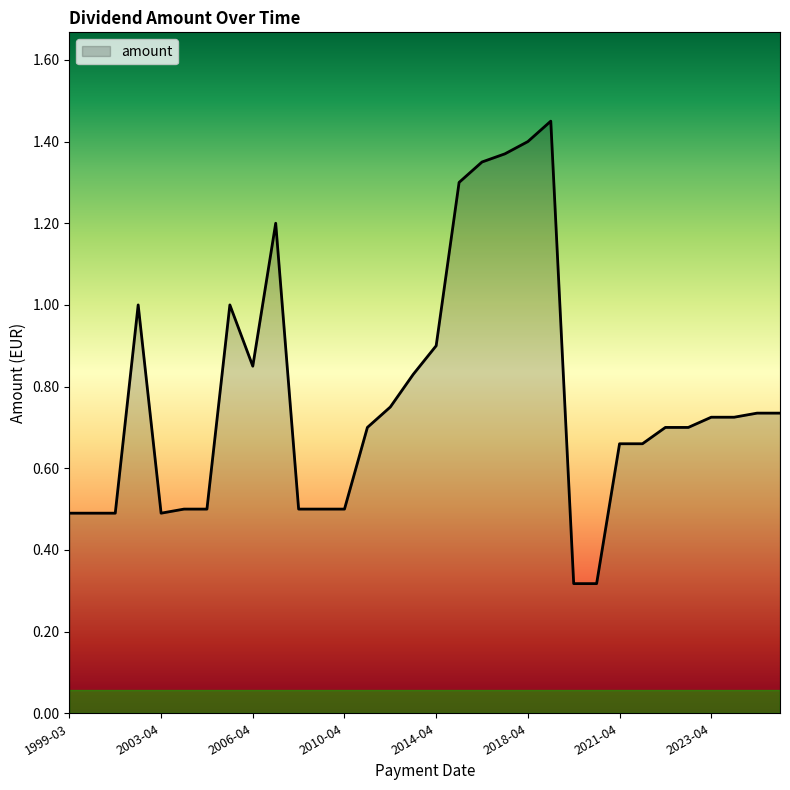

What is the sum of all values?

24.8